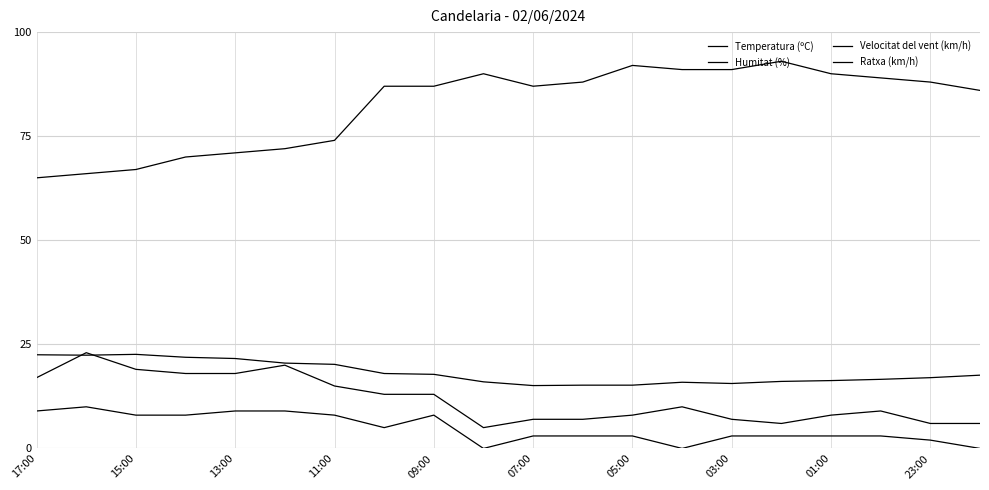

At which category does Temperatura (ºC) reach its first local valley?

15:00